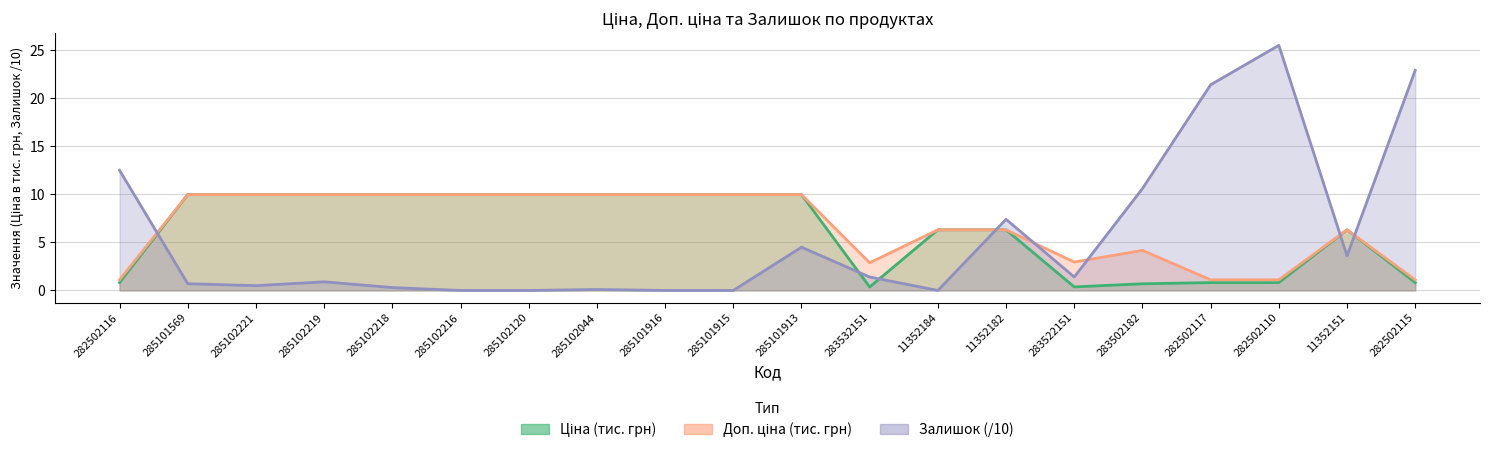

What is the average value of the Доп. ціна series?

6.7